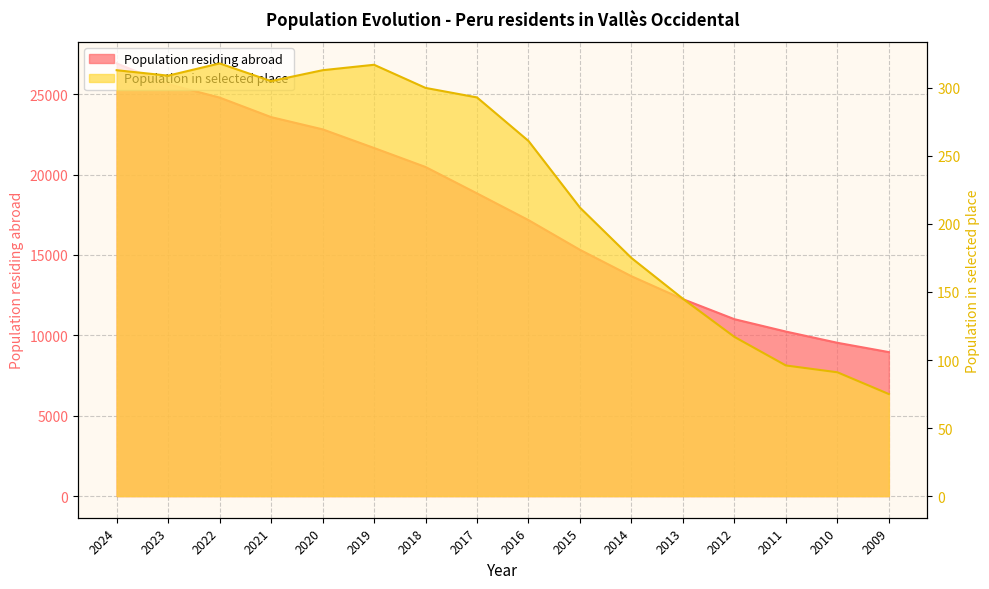

True or false: Population residing abroad and Population in selected place cross at least once.

False